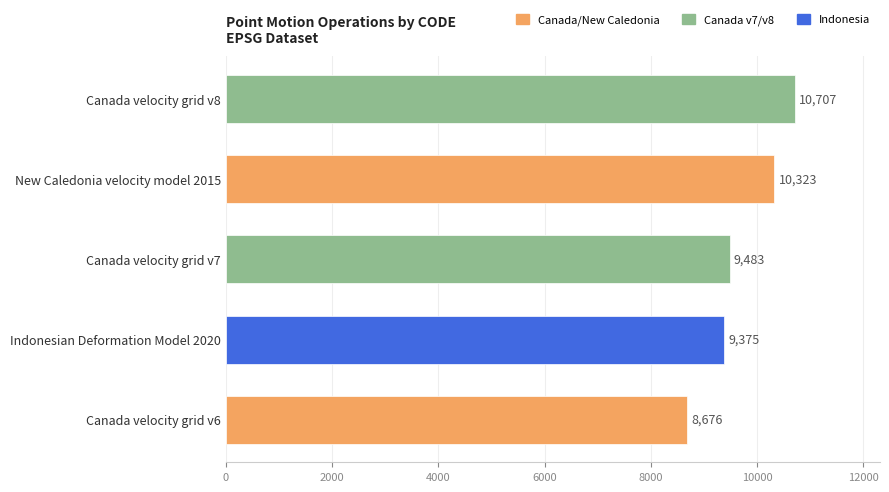

What is the minimum value shown in the chart?

8676